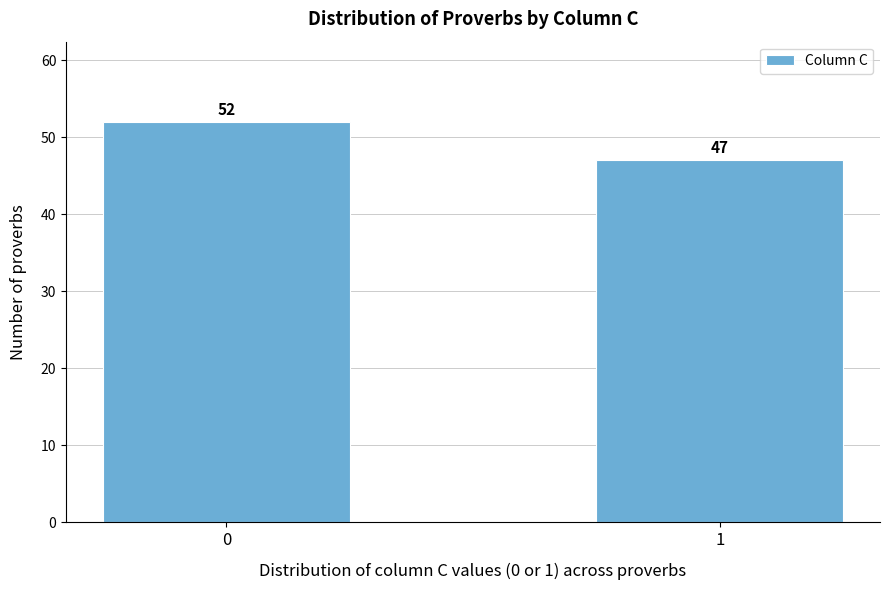

Reading left to right, what are all the values shown in this chart?

0=52	1=47